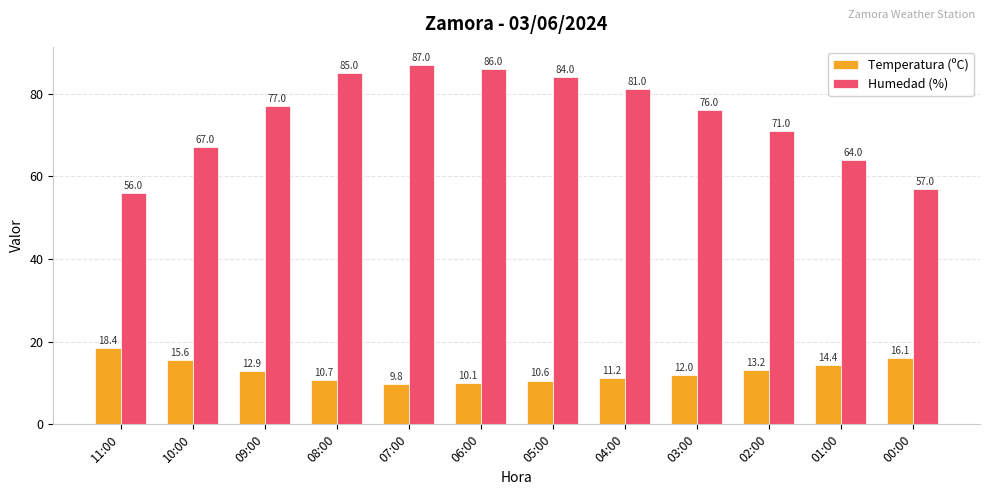

What is the difference between the Temperatura (ºC) values at 10:00 and 00:00?

0.5